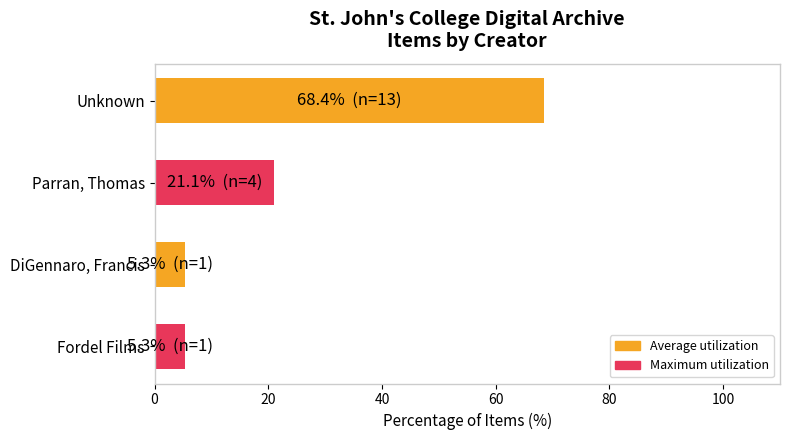

What is the sum of the values at Unknown and Parran, Thomas?

89.5